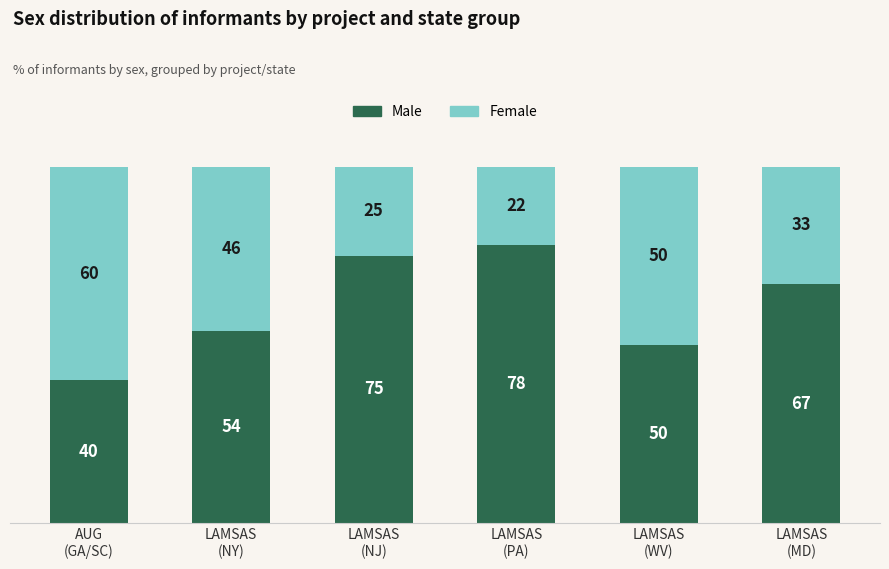

What is the difference between the maximum and minimum values in the Male series?

38